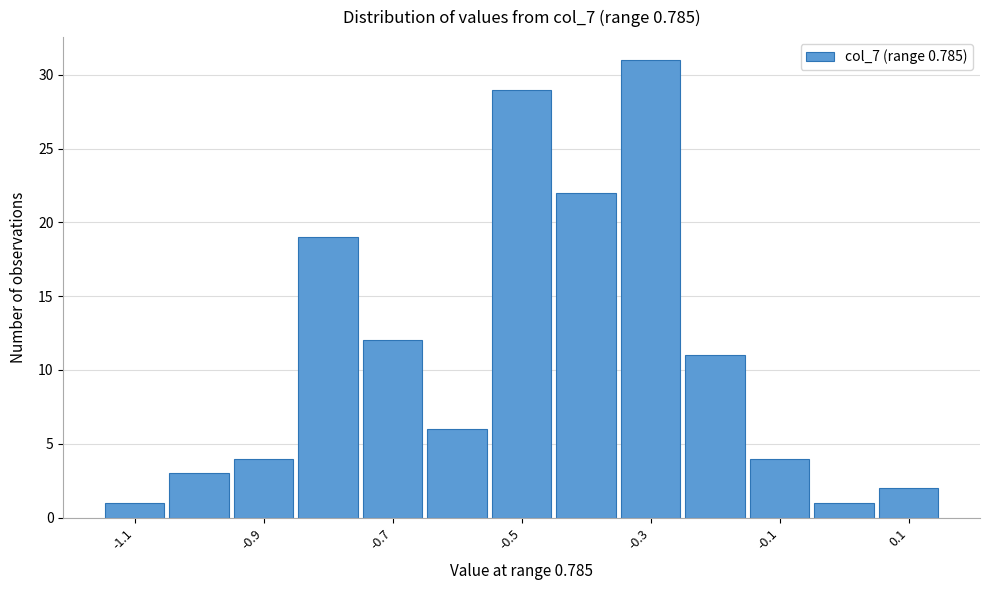

What is the height of the bar covering -0.55 to -0.45 on the x-axis? Neither the bar edges nor the heights are printed on the chart, so give them approximately, as read against the axes.

29